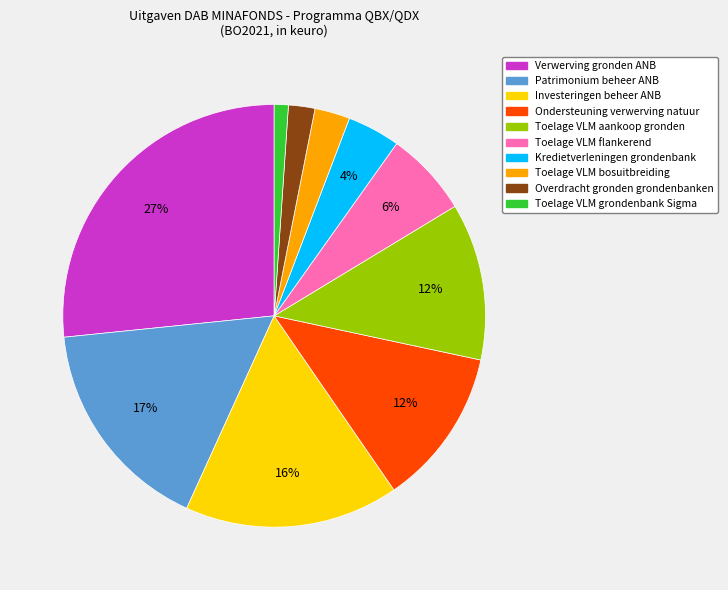

Is it true that Overdracht gronden grondenbanken is 2% of the pie?

True